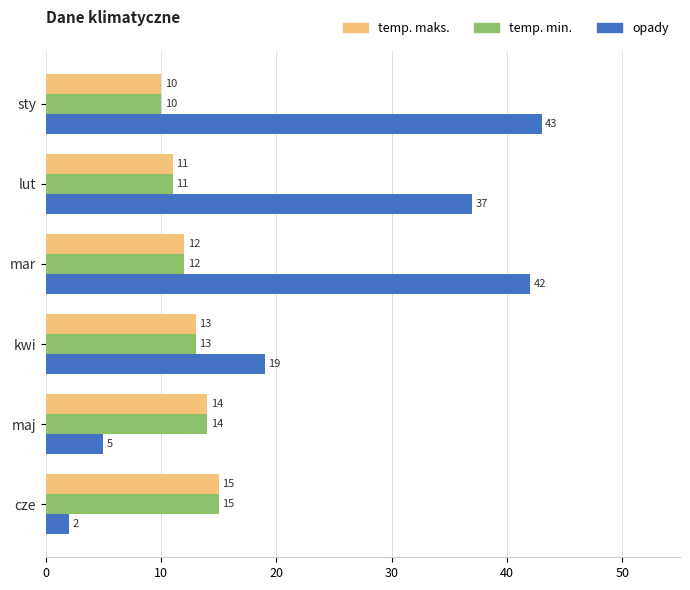

At which label does temp. min. reach its peak?

cze